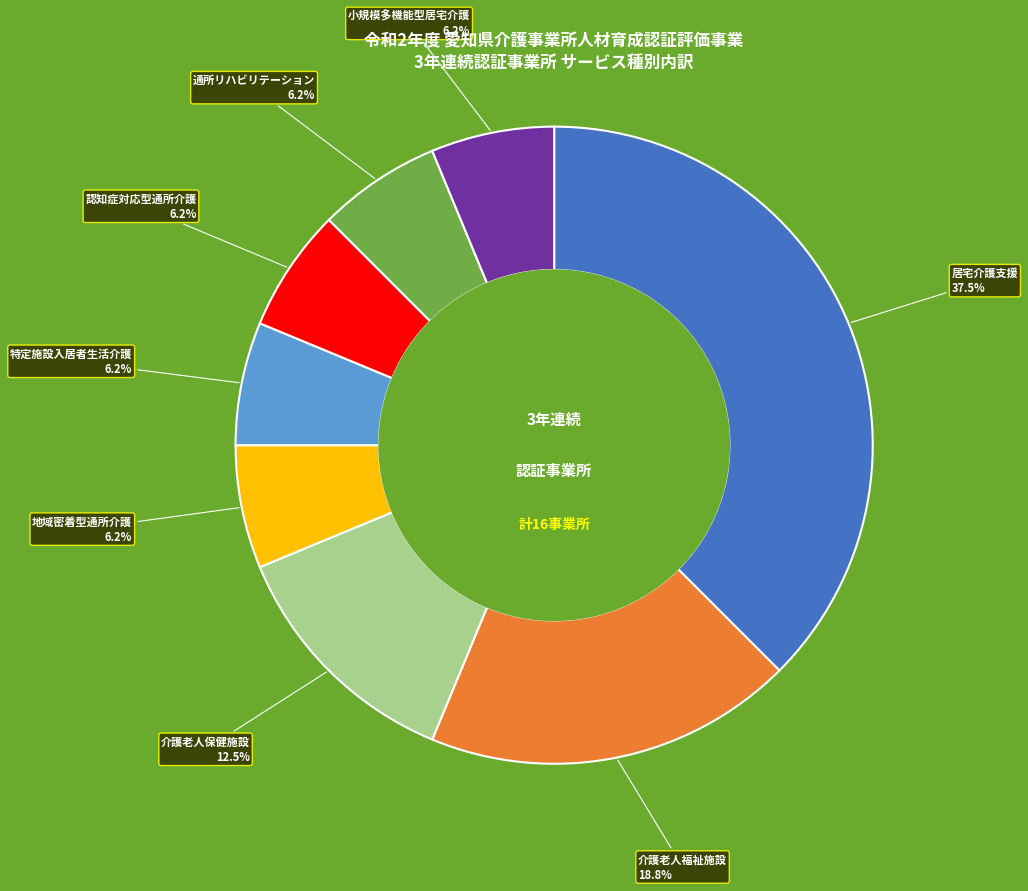

Approximately how many times larger is the value at 介護老人福祉施設 compared to 居宅介護支援?

0.5